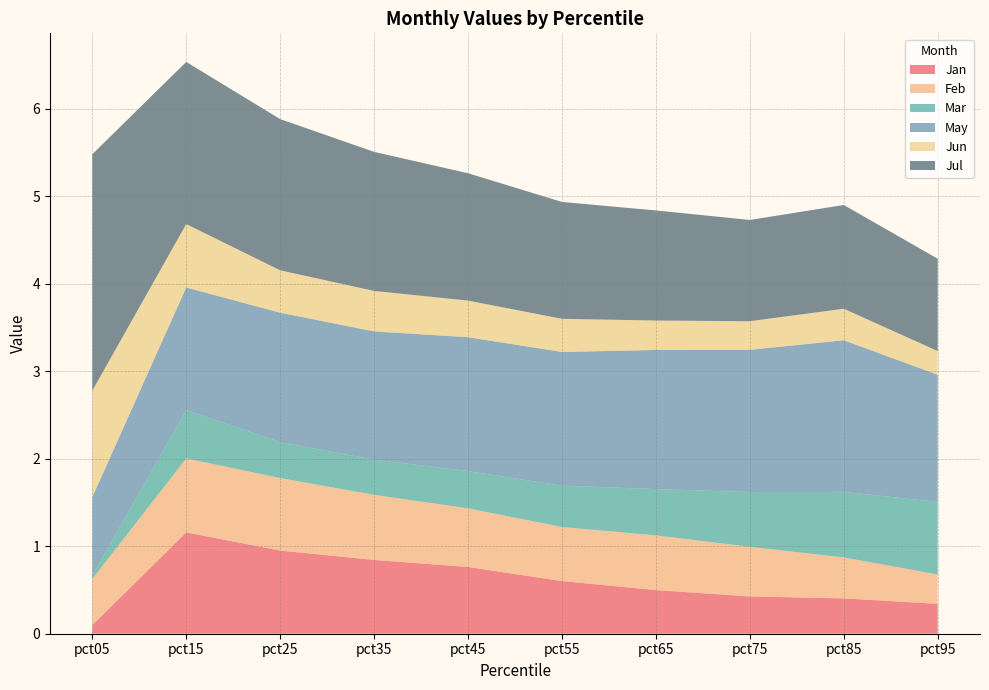

Reading left to right, what are all the values shown in this chart?

Jan: 0.1	1.2	1.0	0.8	0.8	0.6	0.5	0.4	0.4	0.3
Feb: 0.5	0.8	0.8	0.7	0.7	0.6	0.6	0.6	0.5	0.3
Mar: 0.0	0.6	0.4	0.4	0.4	0.5	0.5	0.6	0.7	0.8
May: 0.9	1.4	1.5	1.5	1.5	1.5	1.6	1.6	1.7	1.5
Jun: 1.2	0.7	0.5	0.5	0.4	0.4	0.3	0.3	0.4	0.3
Jul: 2.7	1.9	1.7	1.6	1.5	1.3	1.3	1.2	1.2	1.1